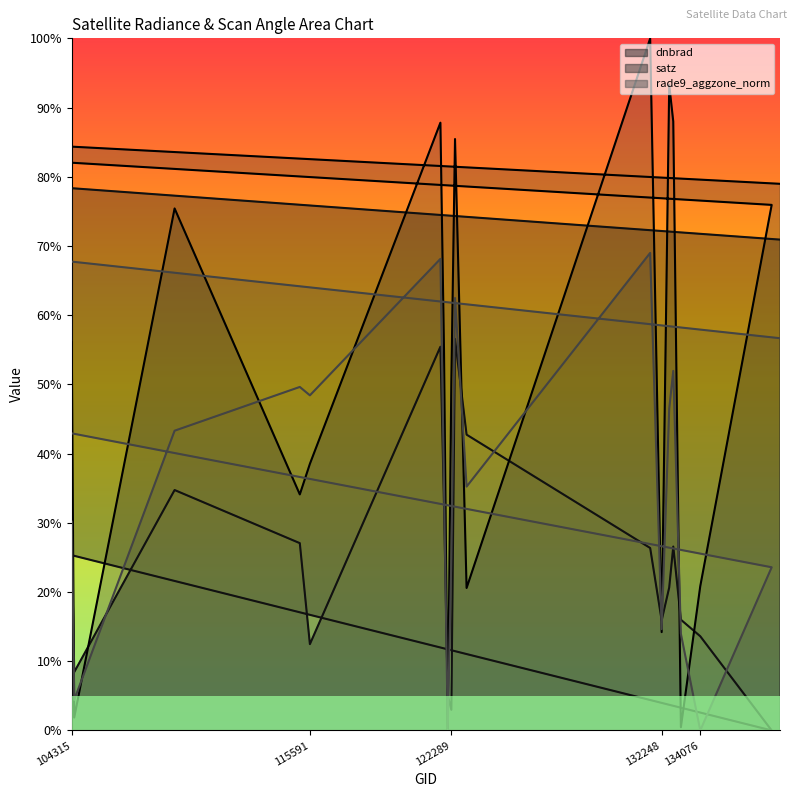

True or false: rade9_aggzone_norm has a value of 39.1 at 137458.

False